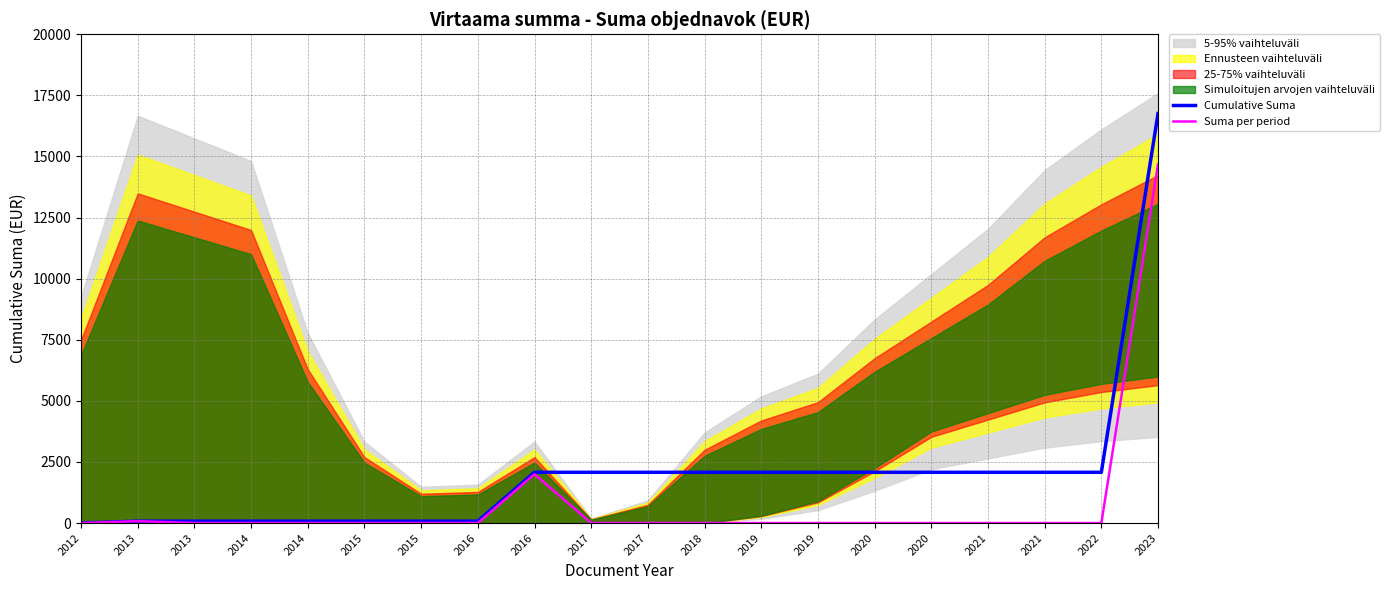

What is the average value of the Suma per period series?

837.7